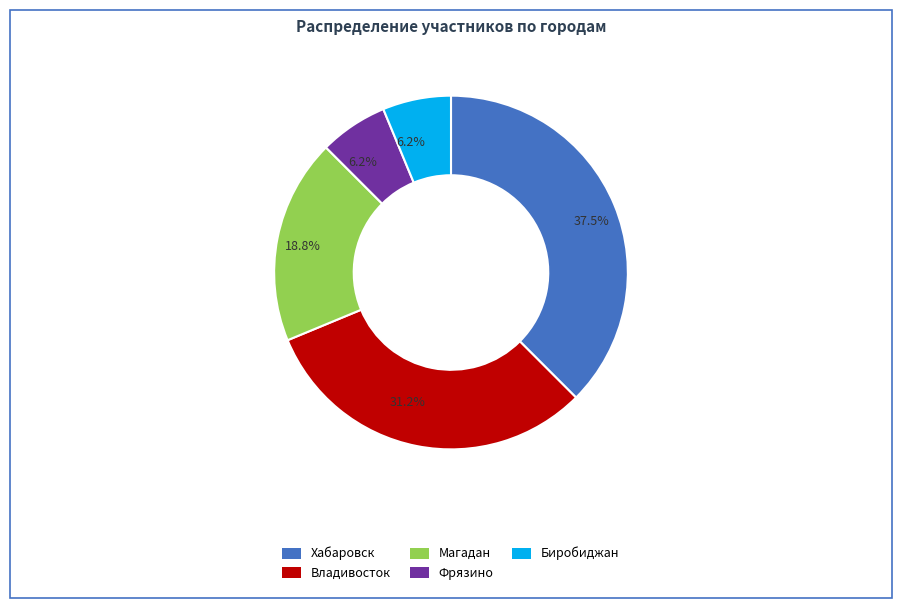

Which category has the biggest portion of the pie?

Хабаровск